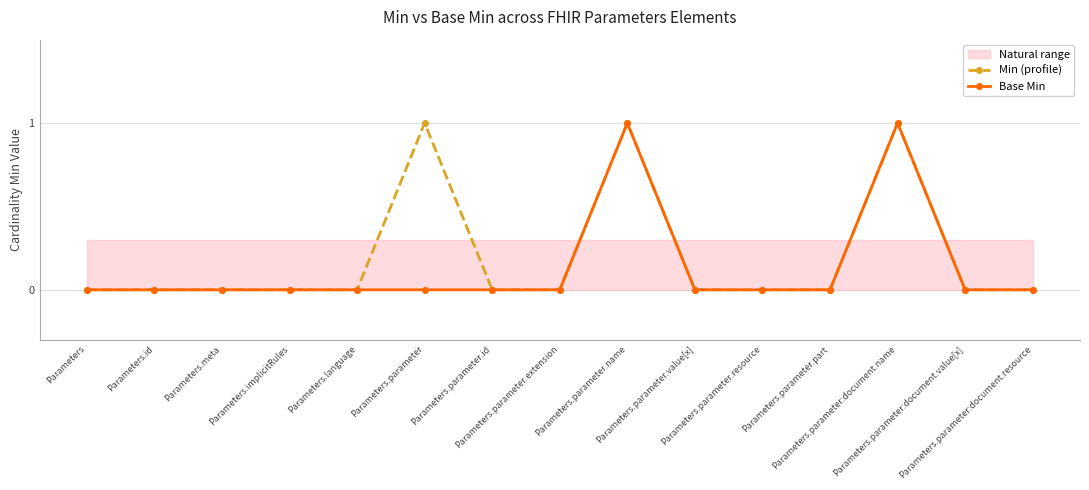

What is the difference between the maximum and minimum values in the Min (profile) series?

1